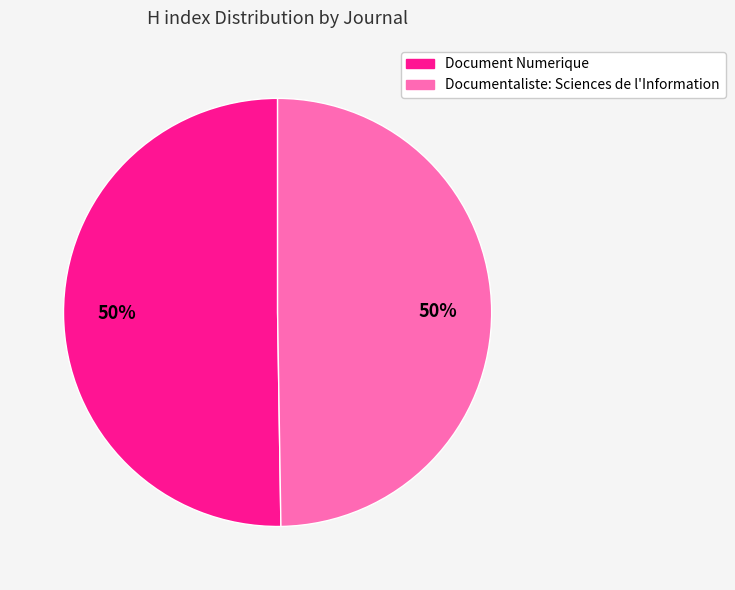

To the nearest percent, what is the combined percentage of Documentaliste: Sciences de l'Information and Document Numerique?

100%